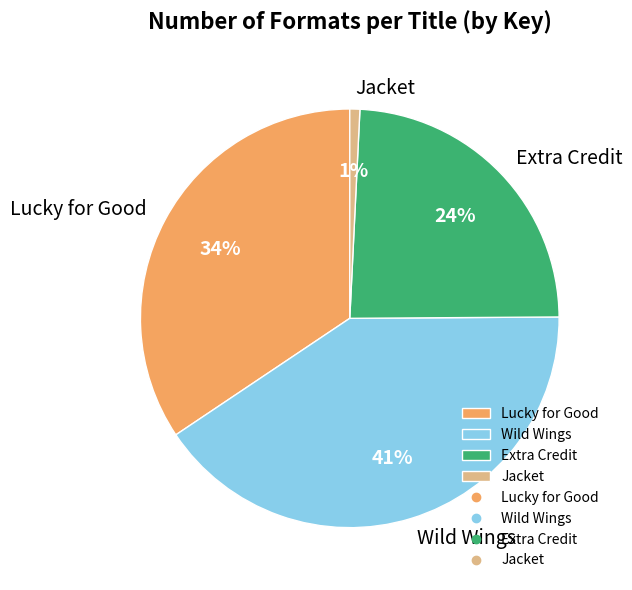

What is the smallest slice in the pie chart?

Jacket